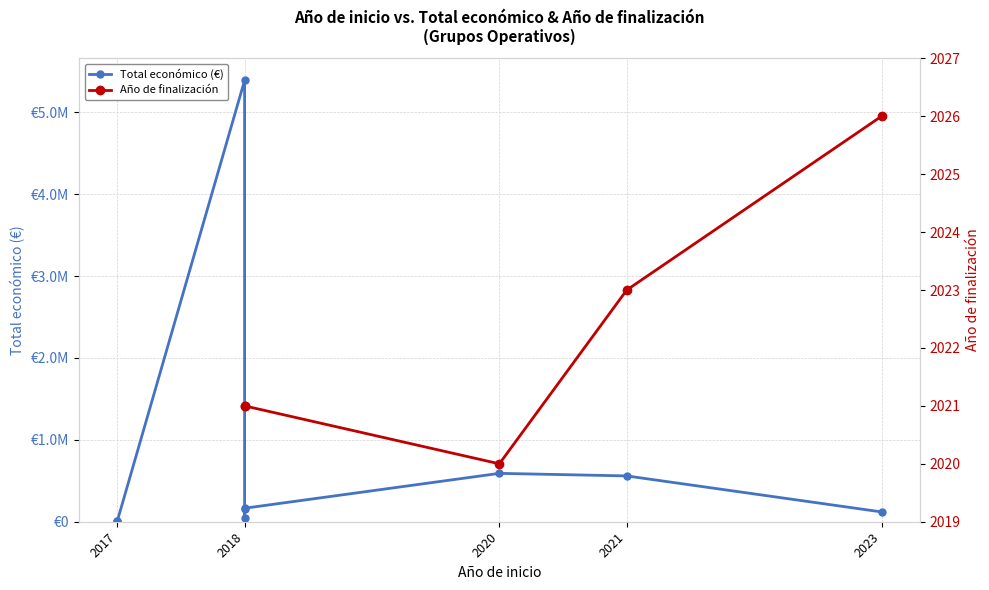

What is the label of the 9th point from the right?

2017